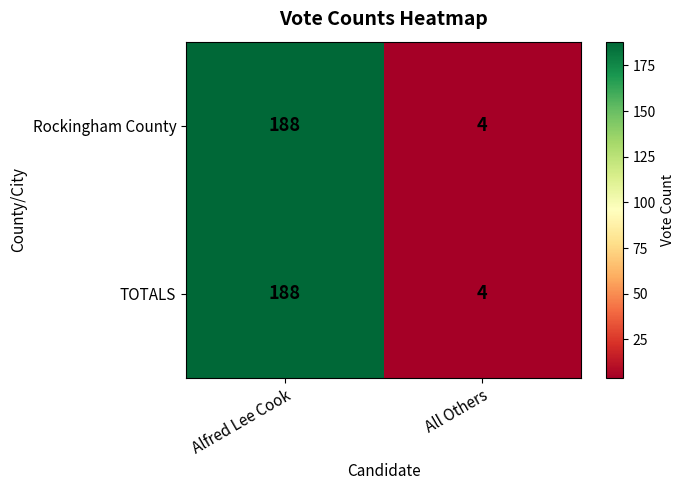

Is it true that Rockingham County equals 1 at All Others?

False